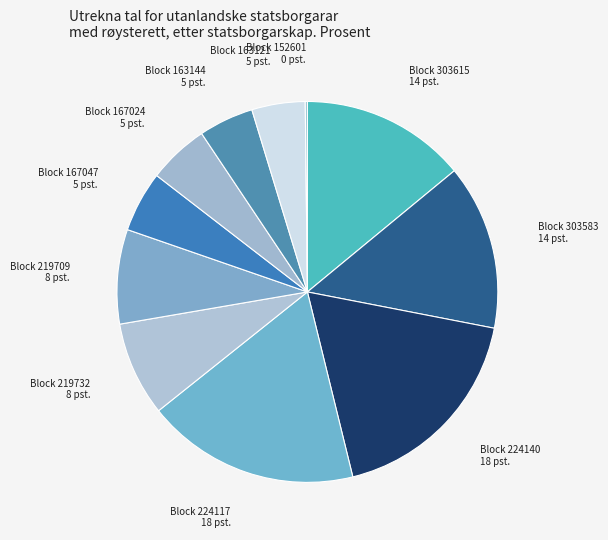

What is the smallest slice in the pie chart?

152601